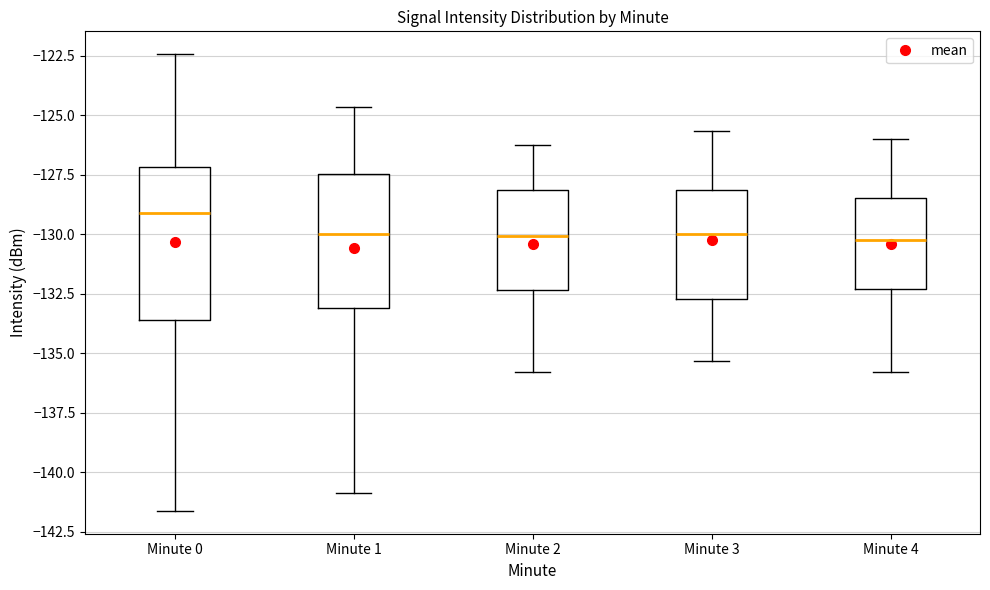

Comparing the boxes themselves (not the whiskers), which one is the tallest?

Minute 0